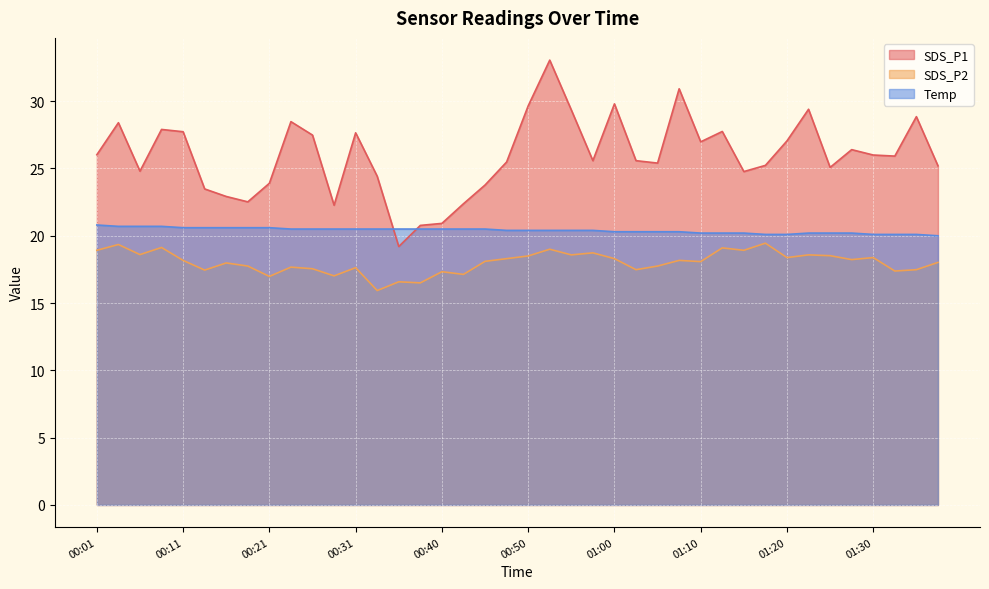

Which series has the widest spread of values?

SDS_P1